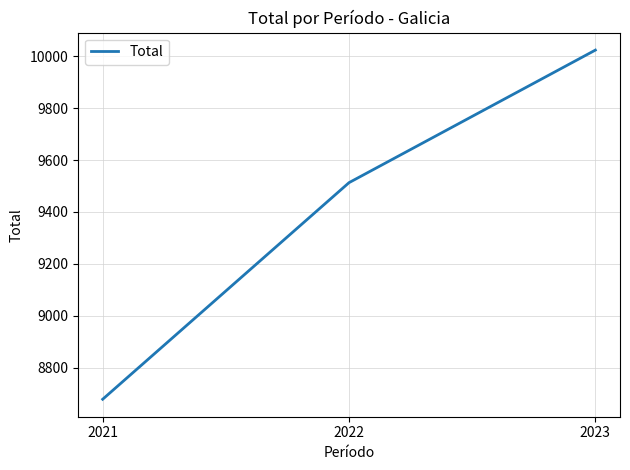

Rank the categories by value from highest to lowest.

2023, 2022, 2021